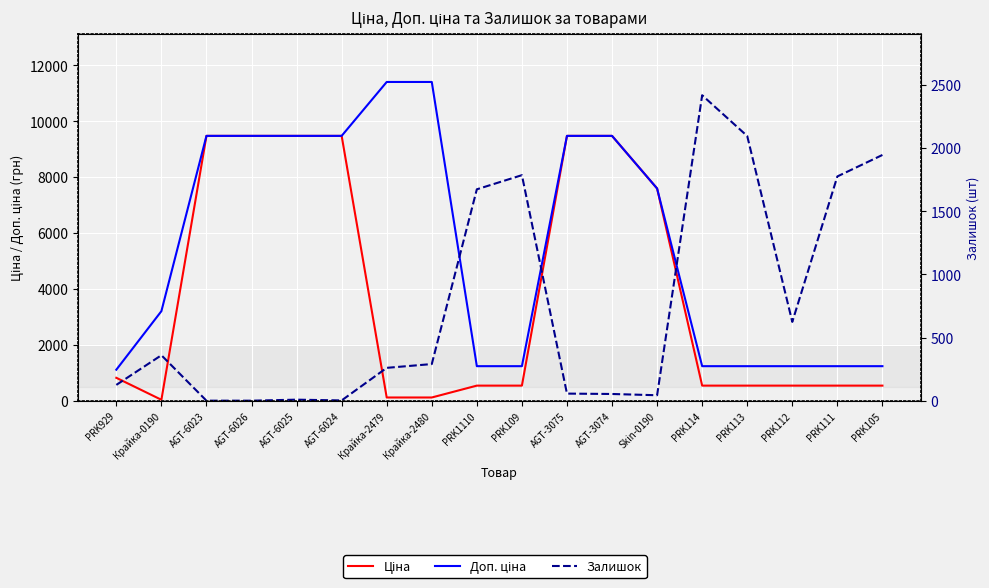

What is the average value of the Залишок series?

751.0